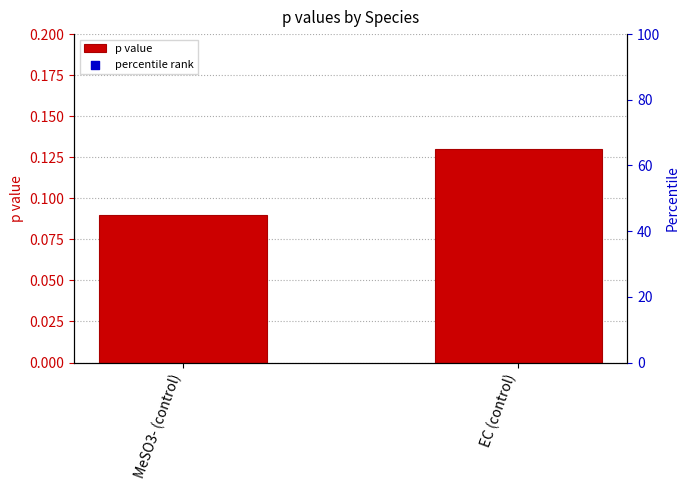

Which series contains the lowest Y value?

p value